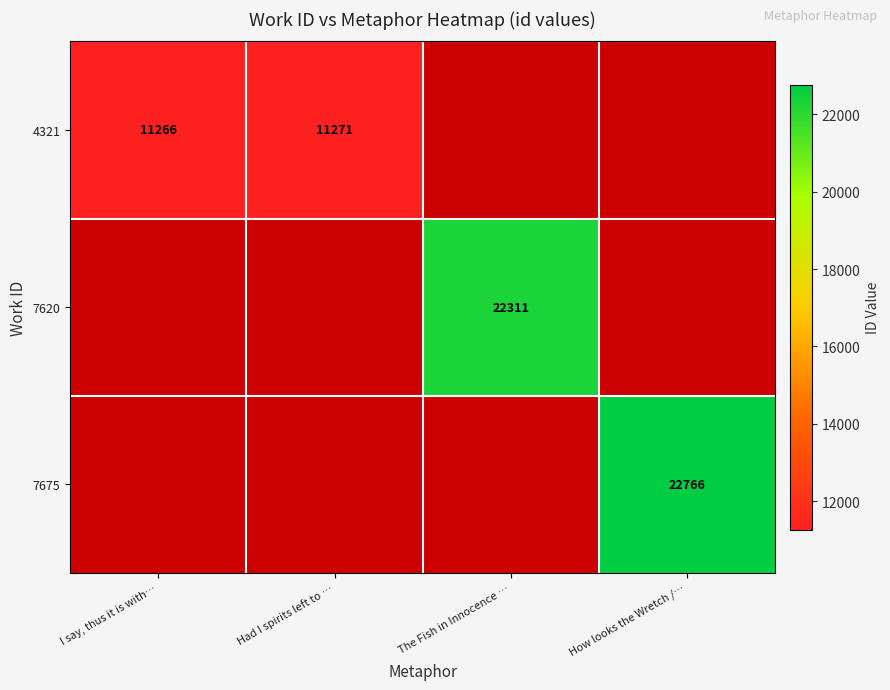

At how many categories does at least one series exceed 14096?

2